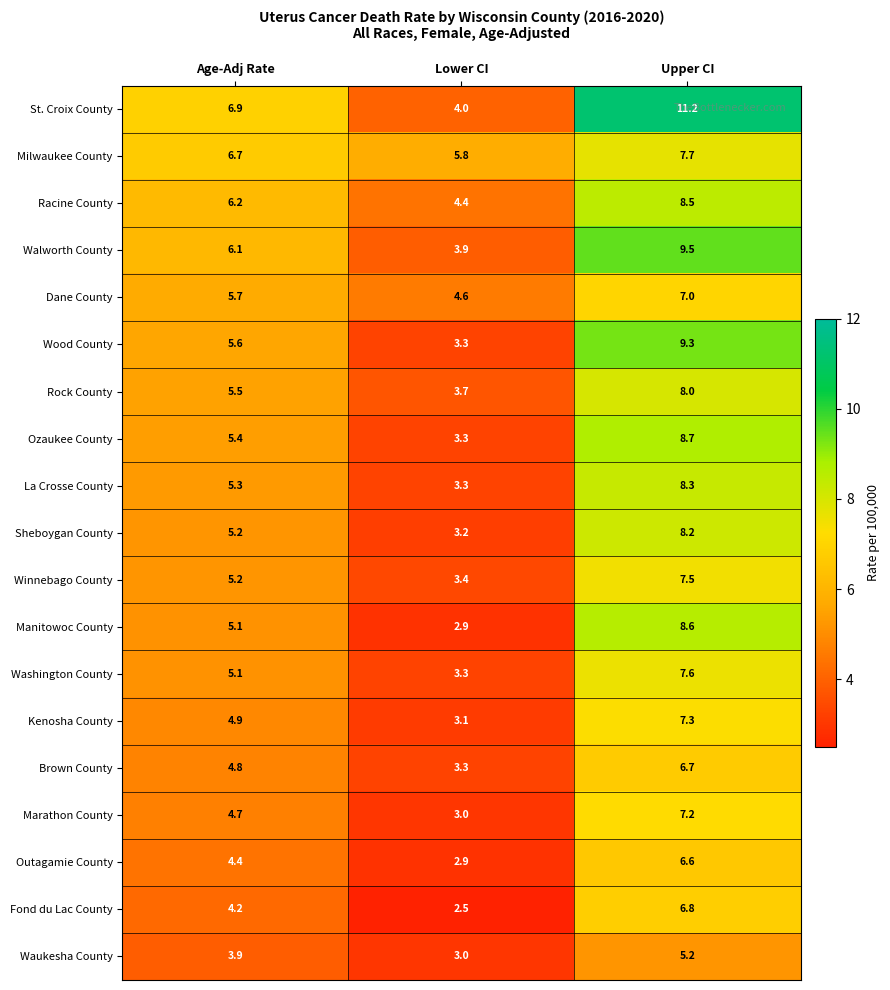

Rank the series at Upper CI from highest to lowest value.

St. Croix County, Walworth County, Wood County, Ozaukee County, Manitowoc County, Racine County, La Crosse County, Sheboygan County, Rock County, Milwaukee County, Washington County, Winnebago County, Kenosha County, Marathon County, Dane County, Fond du Lac County, Brown County, Outagamie County, Waukesha County